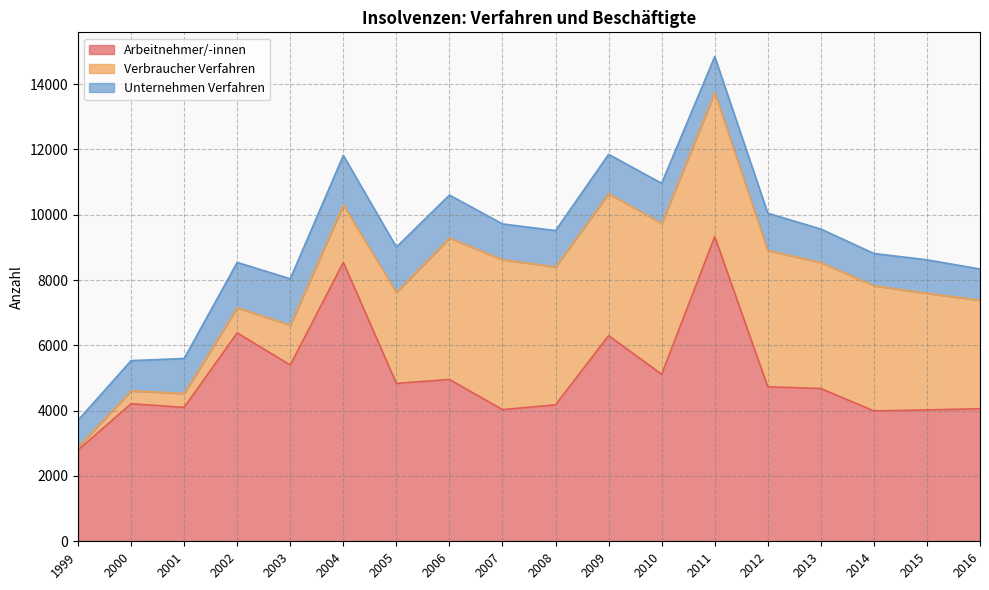

How many lines are shown in the chart?

3